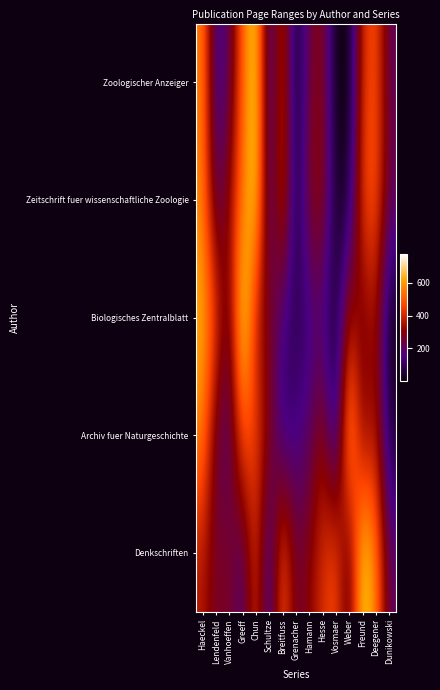

Reading left to right, what are all the values shown in this chart?

Zoologischer Anzeiger: Haeckel=564	Lendenfeld=119	Vanhoeffen=201	Greeff=509	Chun=720	Schultze=89	Breitfuss=443	Grenacher=1	Hamann=243	Hesse=308	Vosmaer=1	Weber=1	Freund=411	Deegener=483	Dunikowski=205
Zeitschrift fuer wissenschaftliche Zoologie: Haeckel=570	Lendenfeld=180	Vanhoeffen=324	Greeff=537	Chun=725	Schultze=102	Breitfuss=466	Grenacher=19	Hamann=285	Hesse=330	Vosmaer=19	Weber=51	Freund=457	Deegener=493	Dunikowski=226
Biologisches Zentralblatt: Haeckel=641	Lendenfeld=465	Vanhoeffen=225	Greeff=775	Chun=351	Schultze=281	Breitfuss=142	Grenacher=82	Hamann=135	Hesse=153	Vosmaer=25	Weber=361	Freund=257	Deegener=355	Dunikowski=1
Archiv fuer Naturgeschichte: Haeckel=570	Lendenfeld=226	Vanhoeffen=166	Greeff=493	Chun=456	Schultze=285	Breitfuss=102	Grenacher=148	Hamann=180	Hesse=330	Vosmaer=35	Weber=672	Freund=276	Deegener=371	Dunikowski=51
Denkschriften: Haeckel=361	Lendenfeld=257	Vanhoeffen=281	Greeff=153	Chun=443	Schultze=89	Breitfuss=509	Grenacher=243	Hamann=308	Hesse=411	Vosmaer=483	Weber=205	Freund=720	Deegener=564	Dunikowski=201